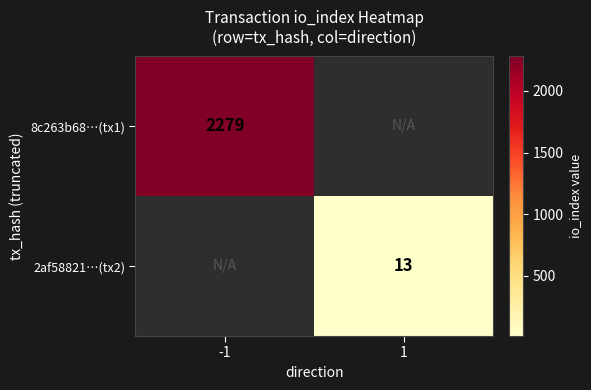

The value of 2af58821…(tx2) at 1 is 5. True or false?

False